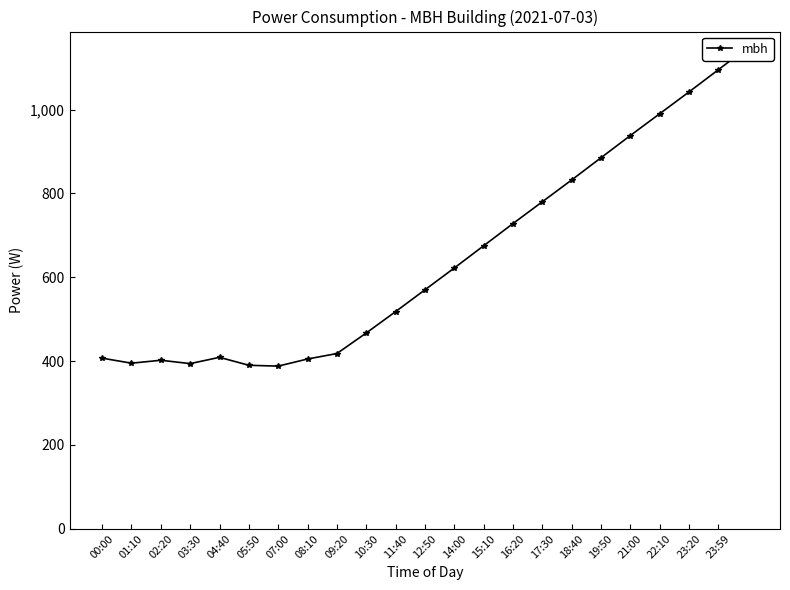

The chart shows a value of 409 at 04:40. True or false?

True